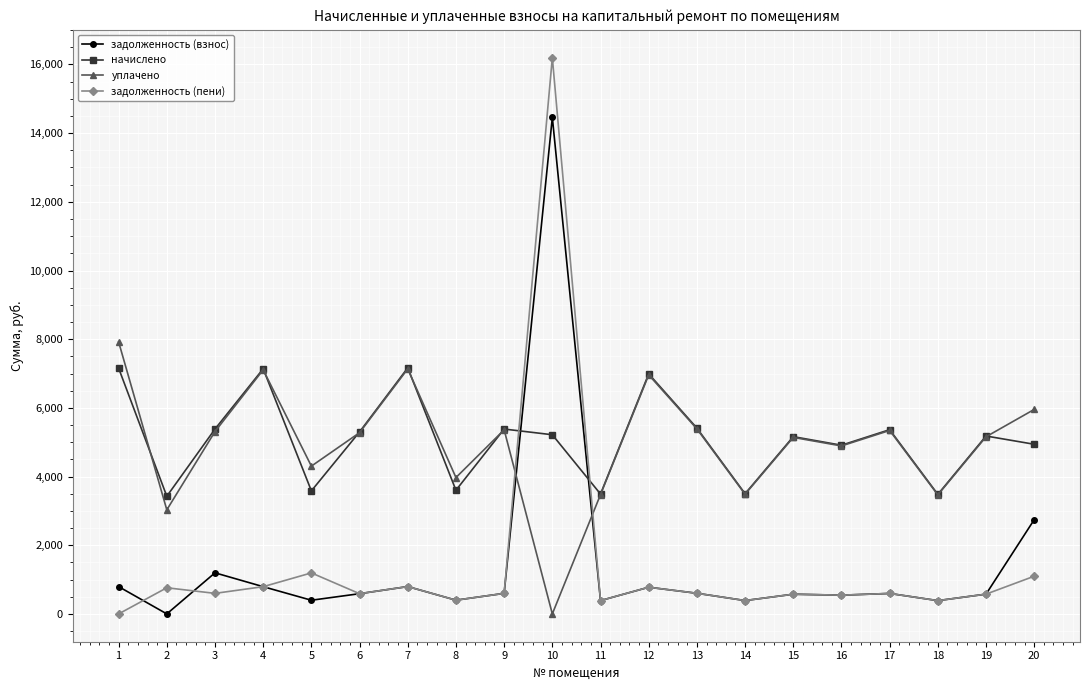

At which label does задолженность (пени) first exceed 598?

2